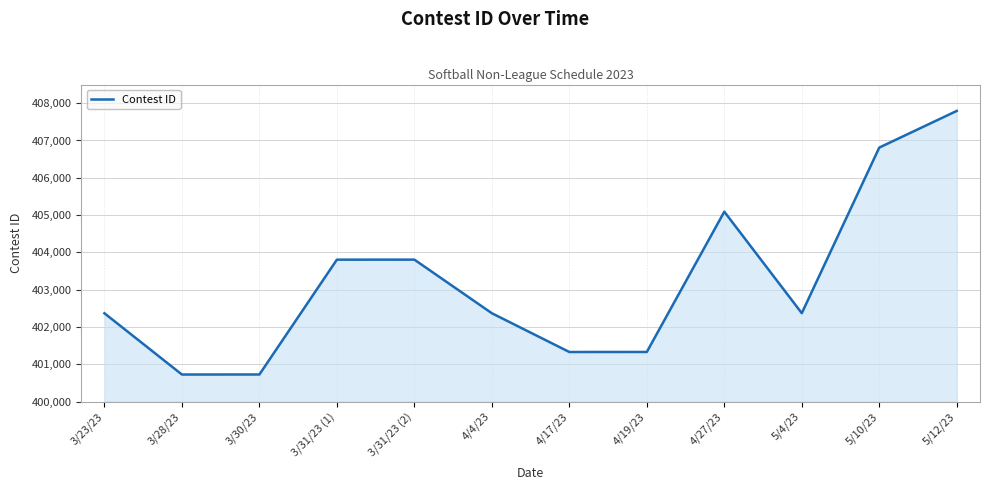

What is the difference between the maximum and second lowest values?

7068